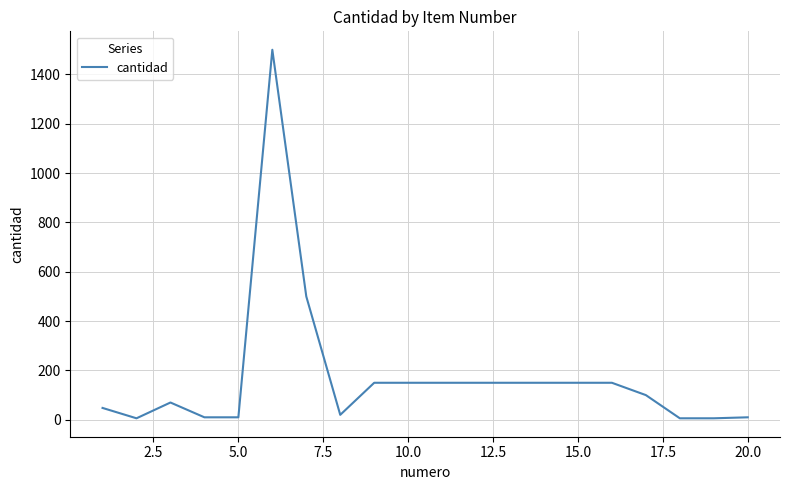

What is the difference between the maximum and minimum values?

1494